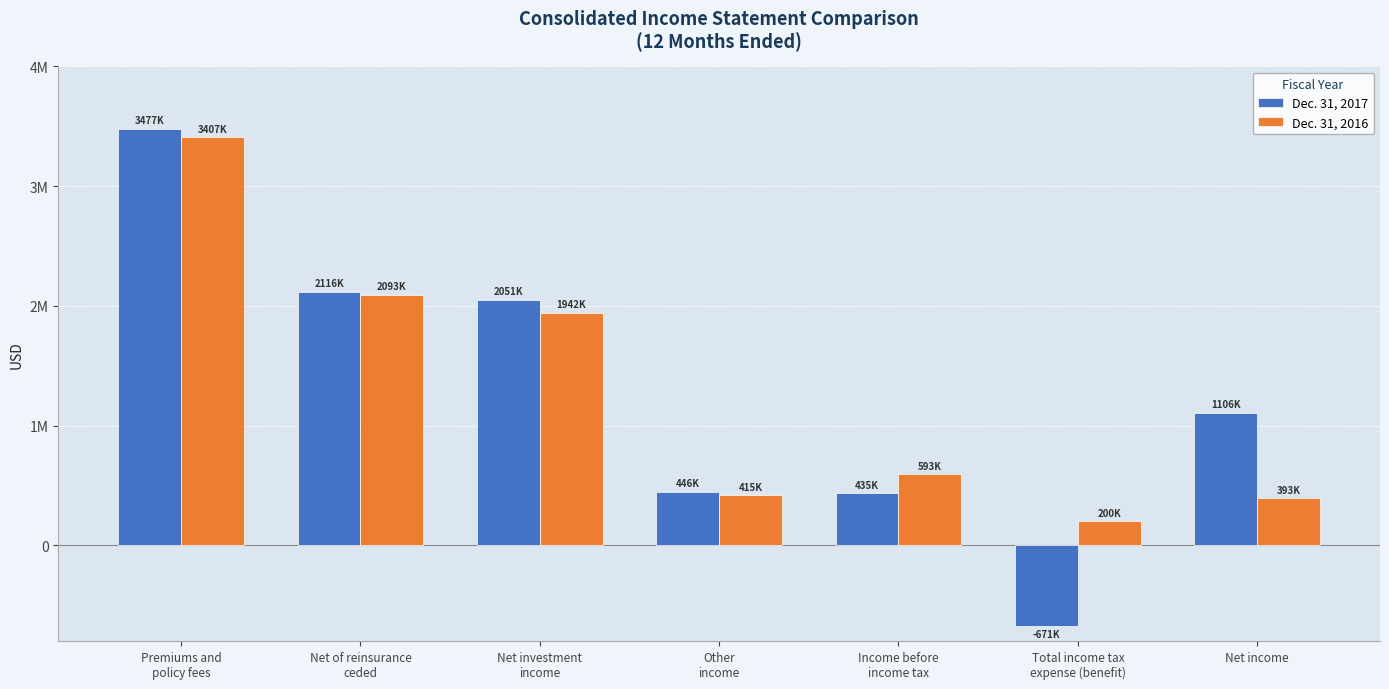

What are all the series names shown in the legend?

Dec. 31, 2017, Dec. 31, 2016